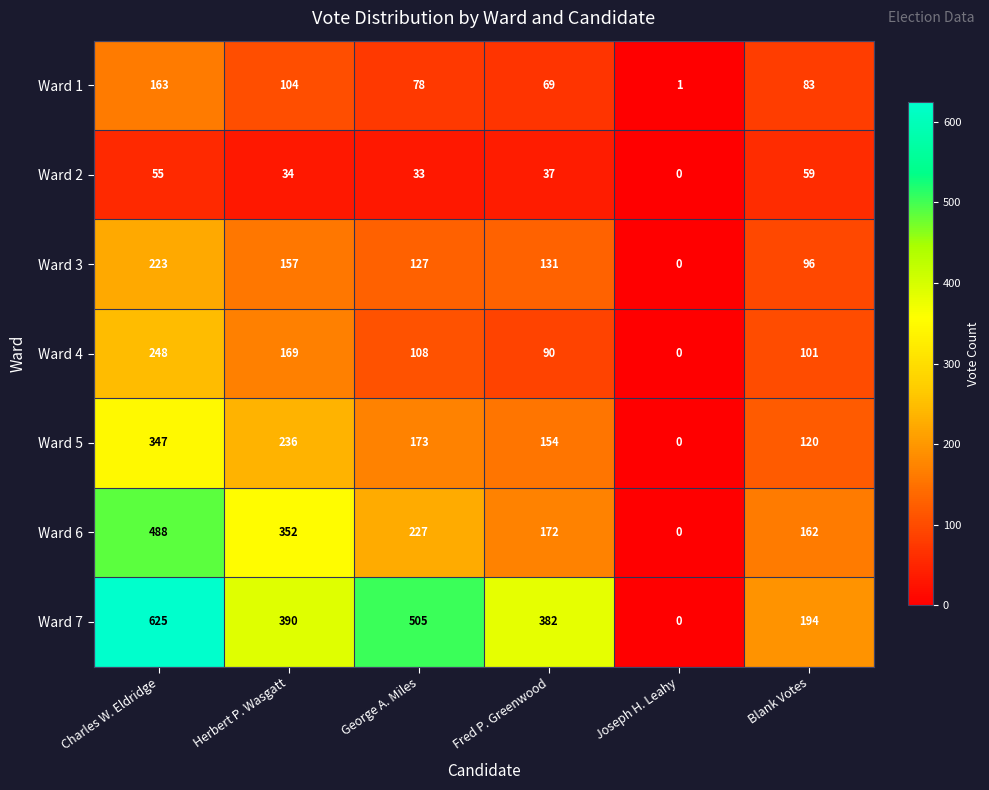

What is the spread (max minus min) of values at Blank Votes?

135